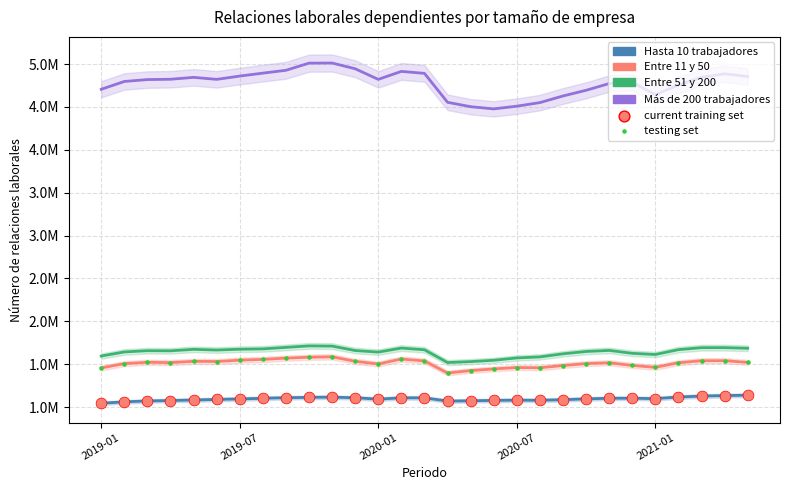

At which category is the sum across all series the highest?

10